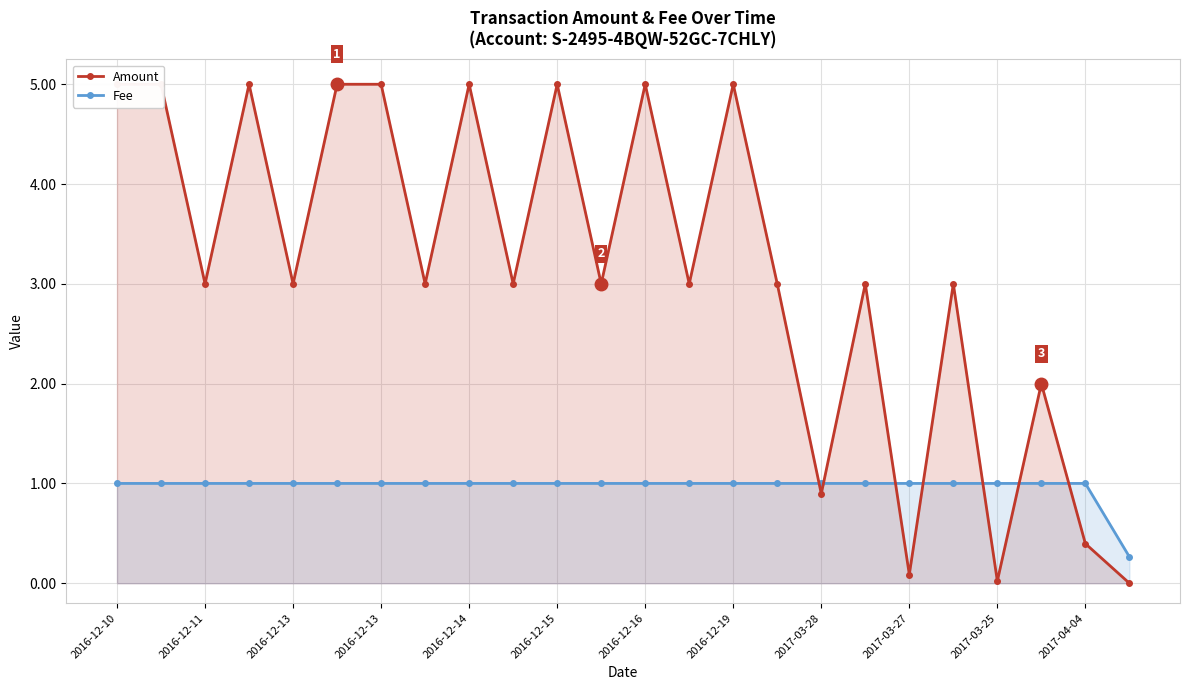

Reading right to left, transcribe all the data shown in this chart.

Amount: 0.0	0.4	2.0	0.0	3.0	0.1	3.0	0.9	3.0	5.0	3.0	5.0	3.0	5.0	3.0	5.0	3.0	5.0	5.0	3.0	5.0	3.0	5.0	5.0
Fee: 0.3	1.0	1.0	1.0	1.0	1.0	1.0	1.0	1.0	1.0	1.0	1.0	1.0	1.0	1.0	1.0	1.0	1.0	1.0	1.0	1.0	1.0	1.0	1.0